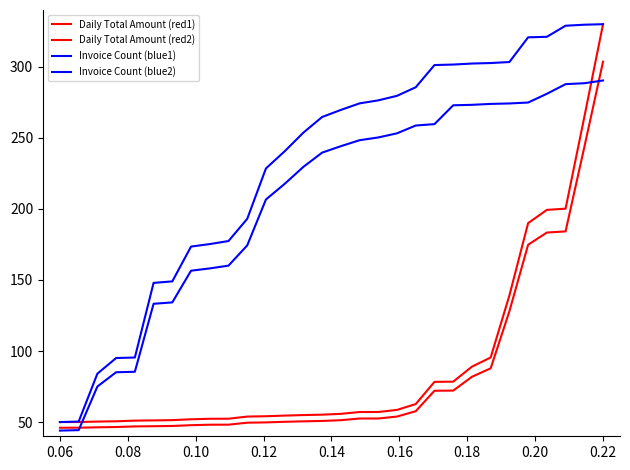

Which series has the largest total across all categories?

Invoice Count (blue1)